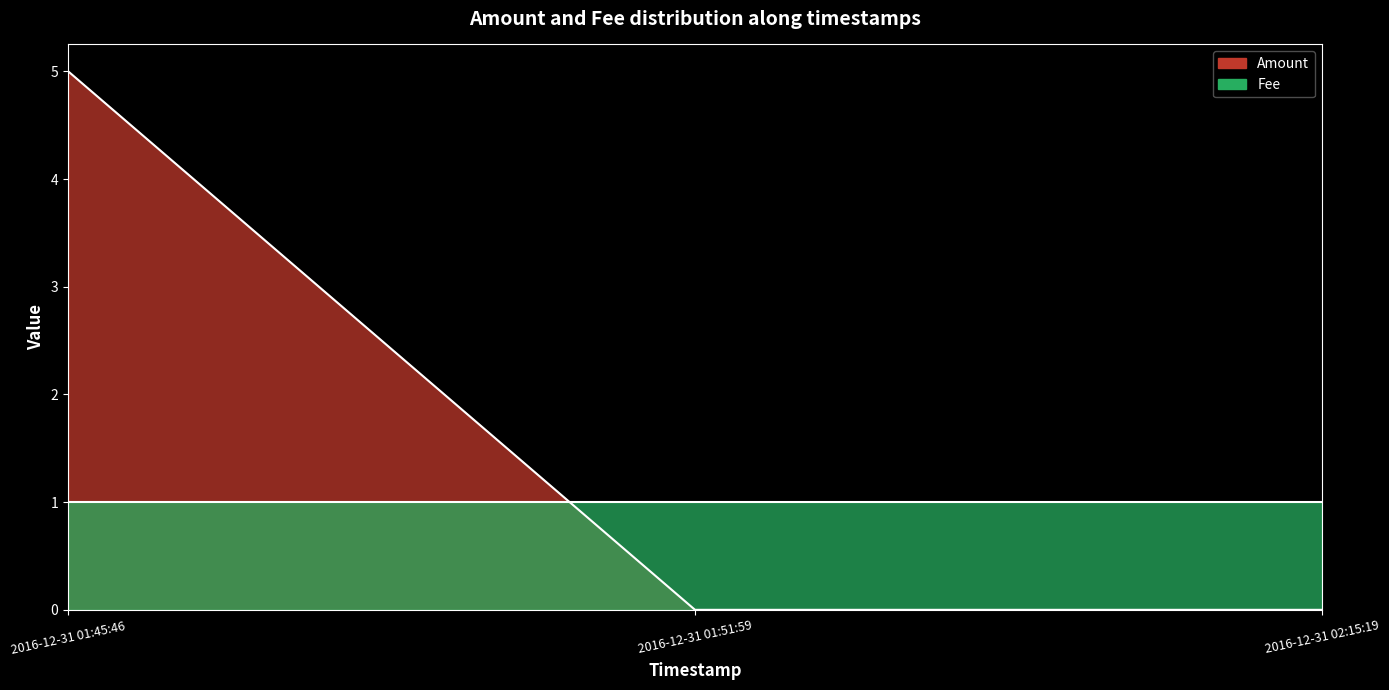

True or false: the data shows 2 at 2016-12-31 01:45:46.

False